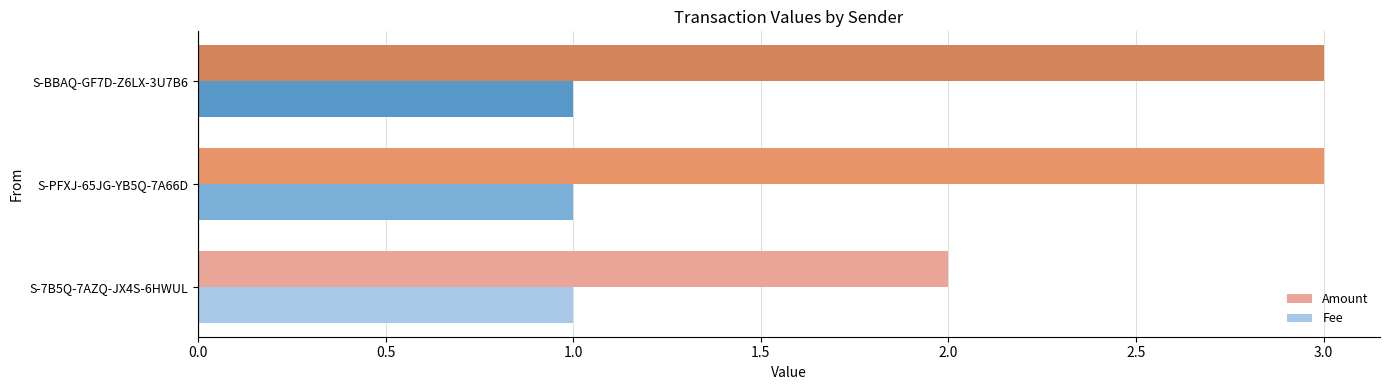

Which series has the widest spread of values?

Amount